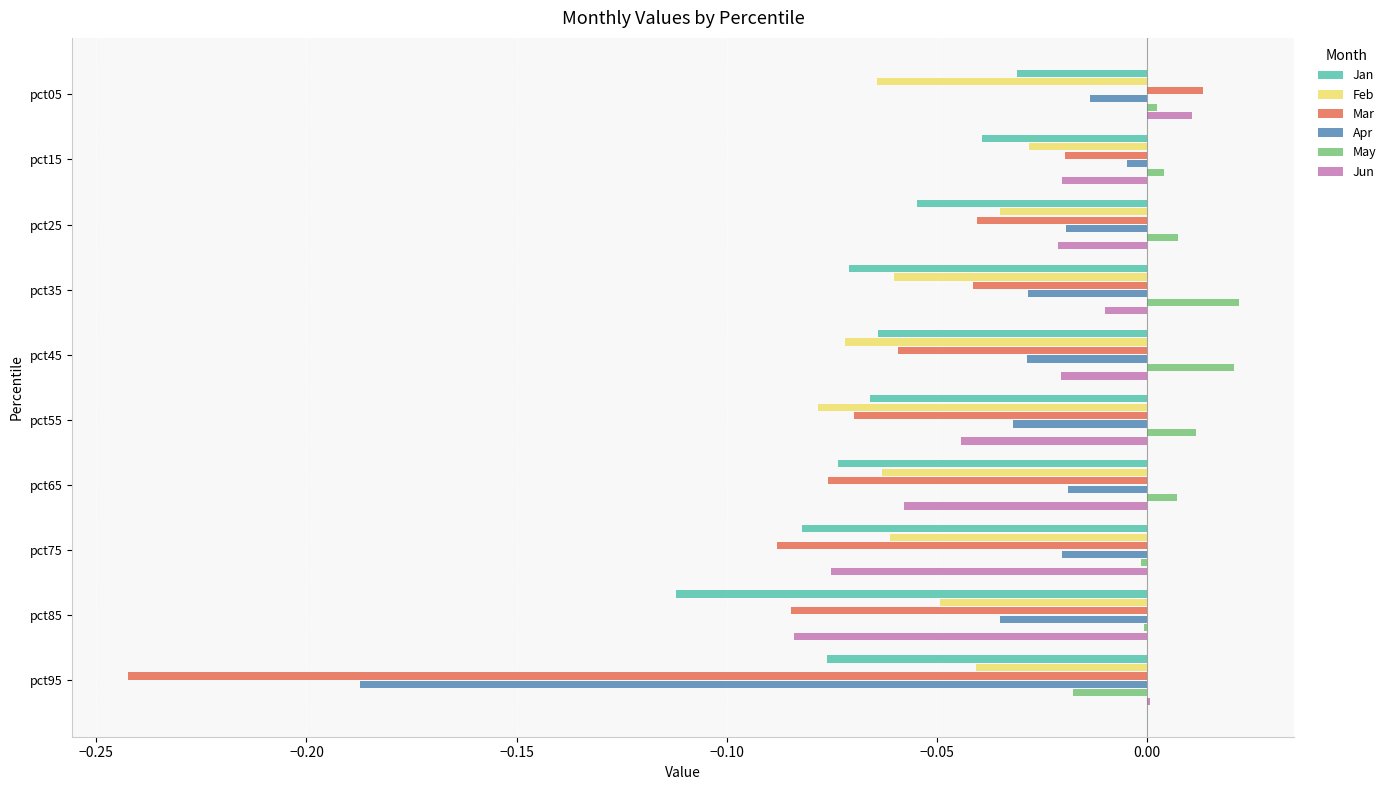

Which series changed the most between pct45 and pct75?

Jun